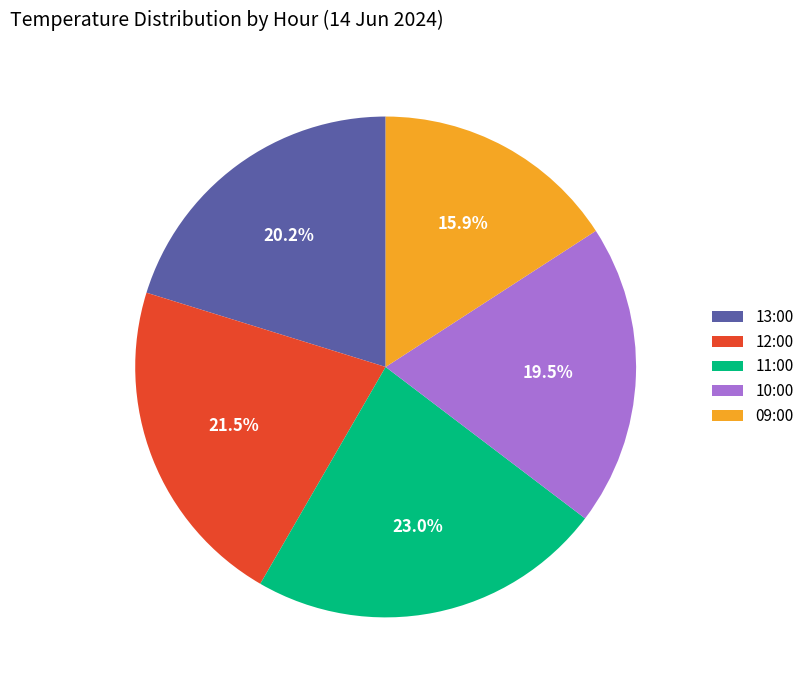

Does 12:00 account for over 50% of the chart?

No